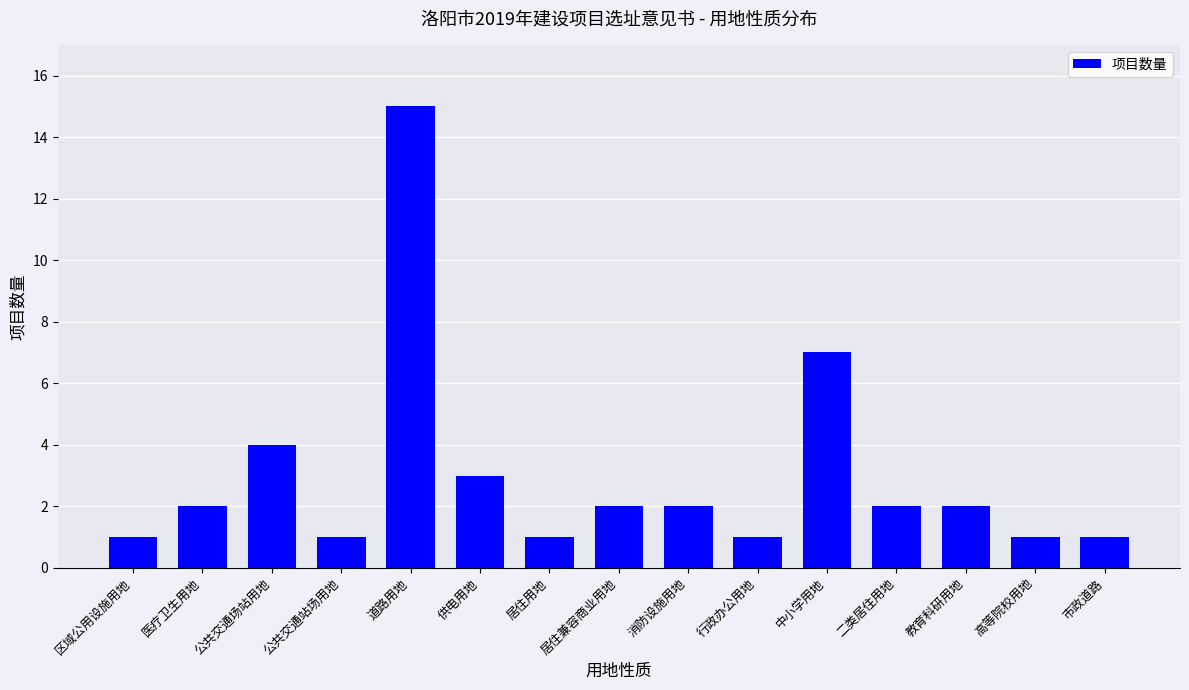

What is the label of the 14th bar from the right?

医疗卫生用地